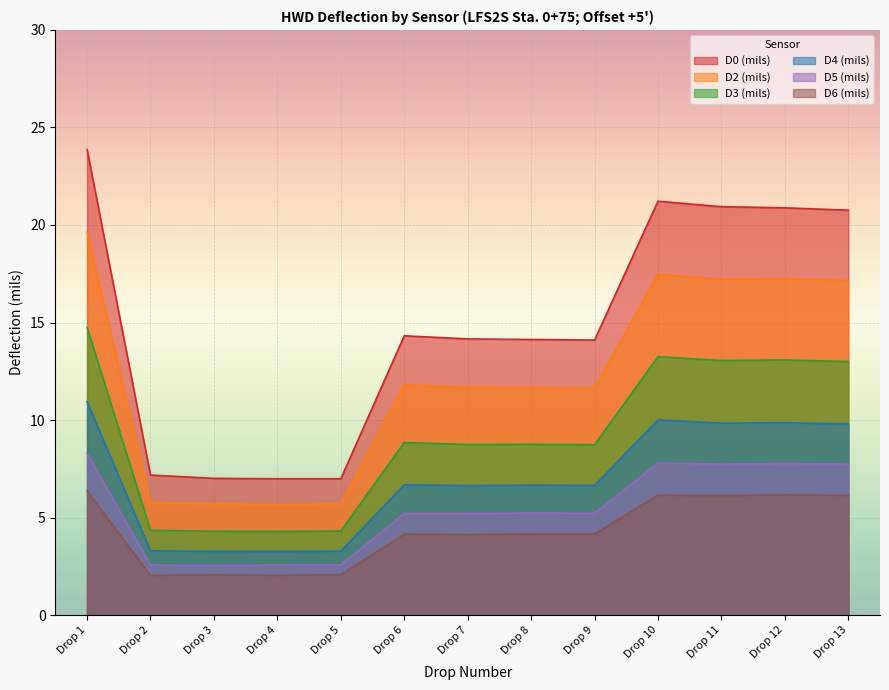

At which category is the sum across all series the highest?

Drop 1